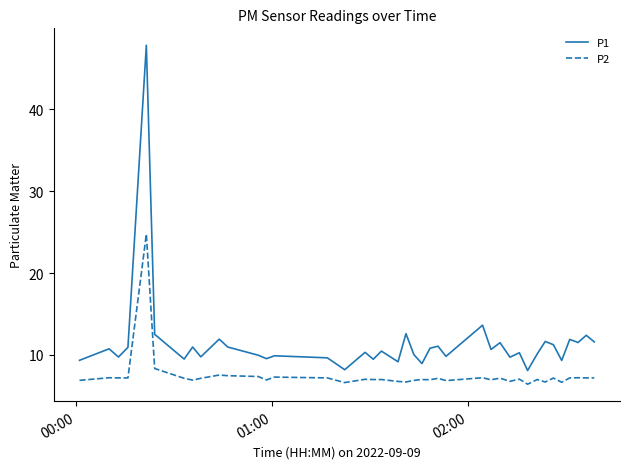

Which series has the widest spread of values?

P1